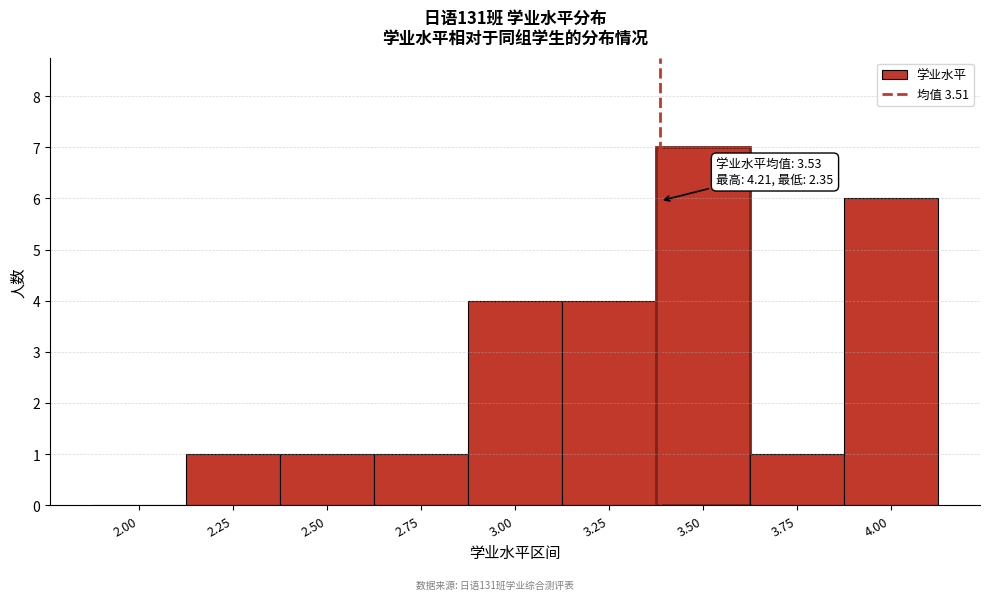

Reading left to right, extract all data points from this chart.

2.00=0	2.25=1	2.50=1	2.75=1	3.00=4	3.25=4	3.50=7	3.75=1	4.00=6